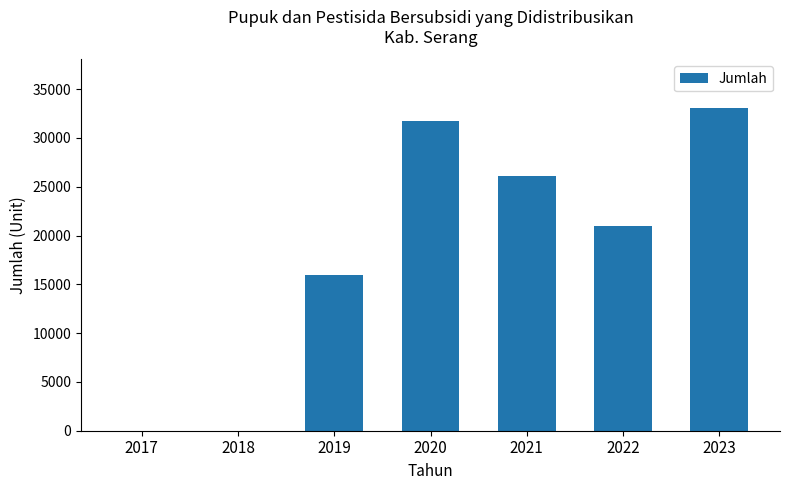

Approximately how many times larger is the value at 2022 compared to 2020?

0.7